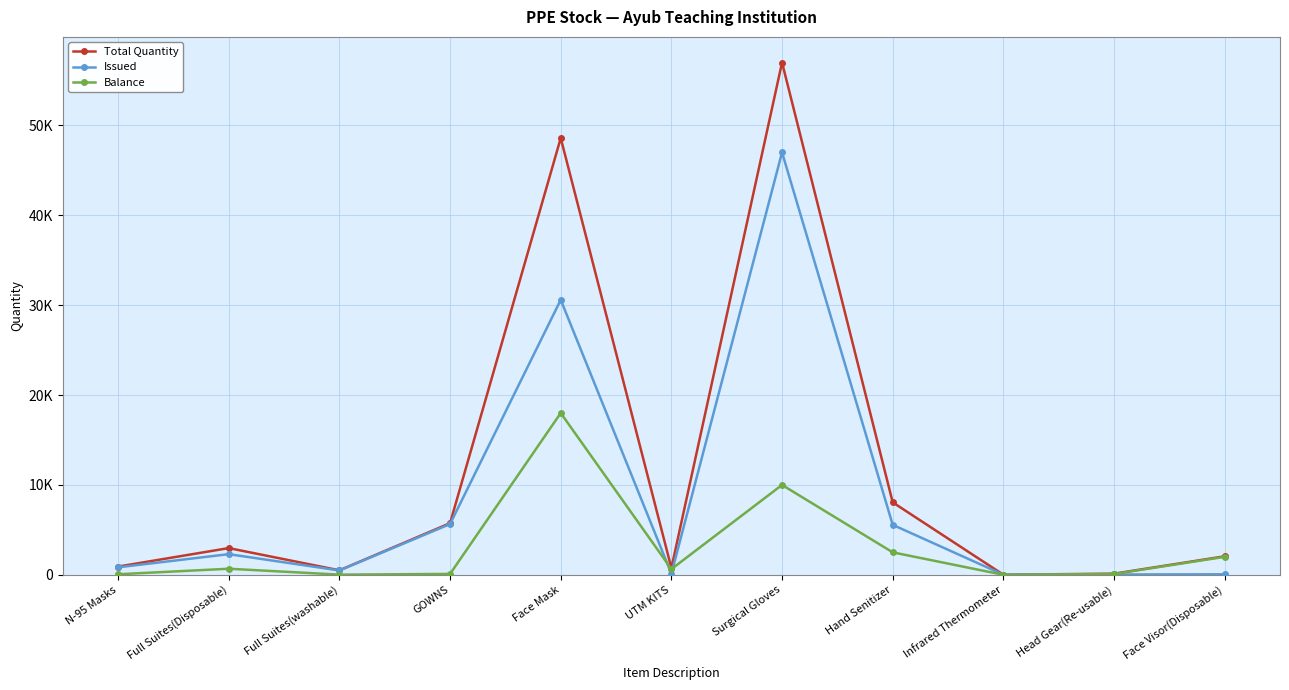

Is this an area chart (filled region under the line)?

No